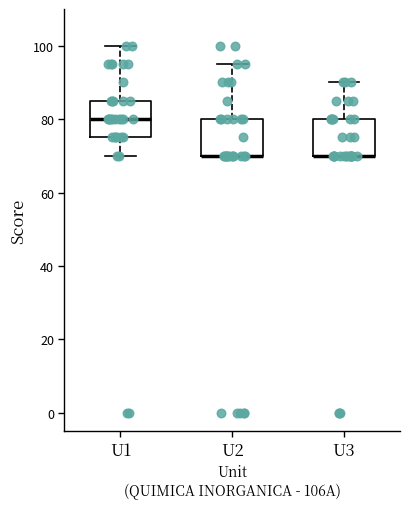

Where is the upper edge of the box for U2 on the y-axis? The values are not printed on the chart, so give them approximately, as read against the axis.

80